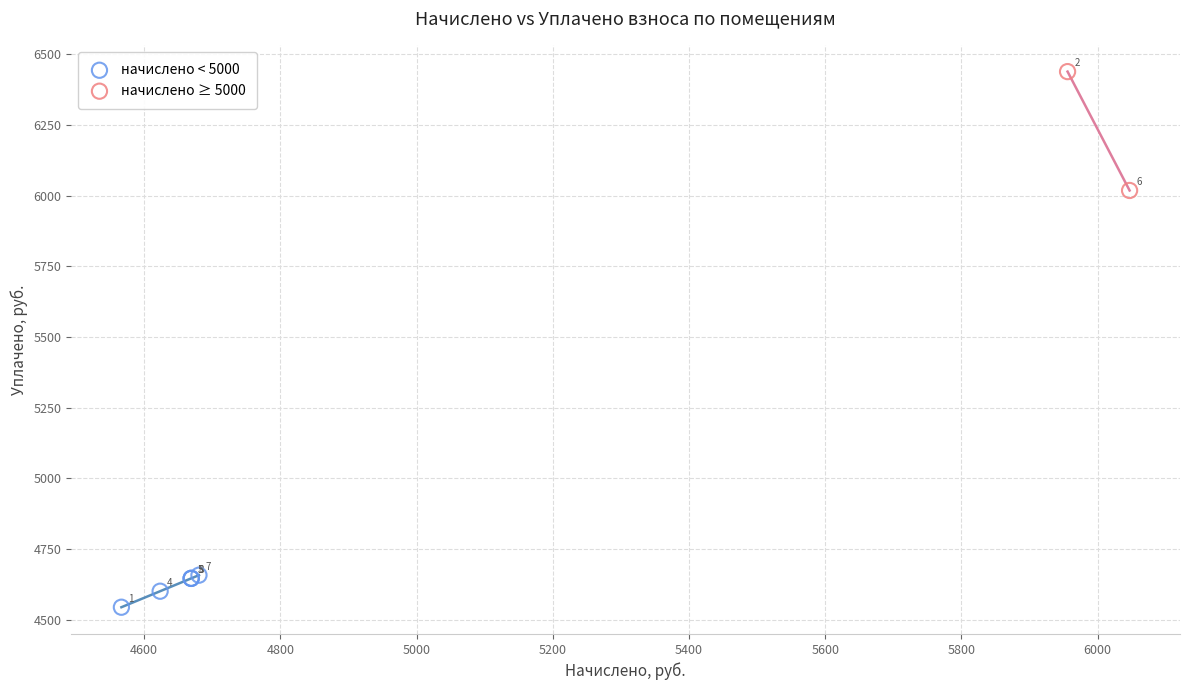

Which series reaches the maximum Y coordinate?

начислено ≥ 5000